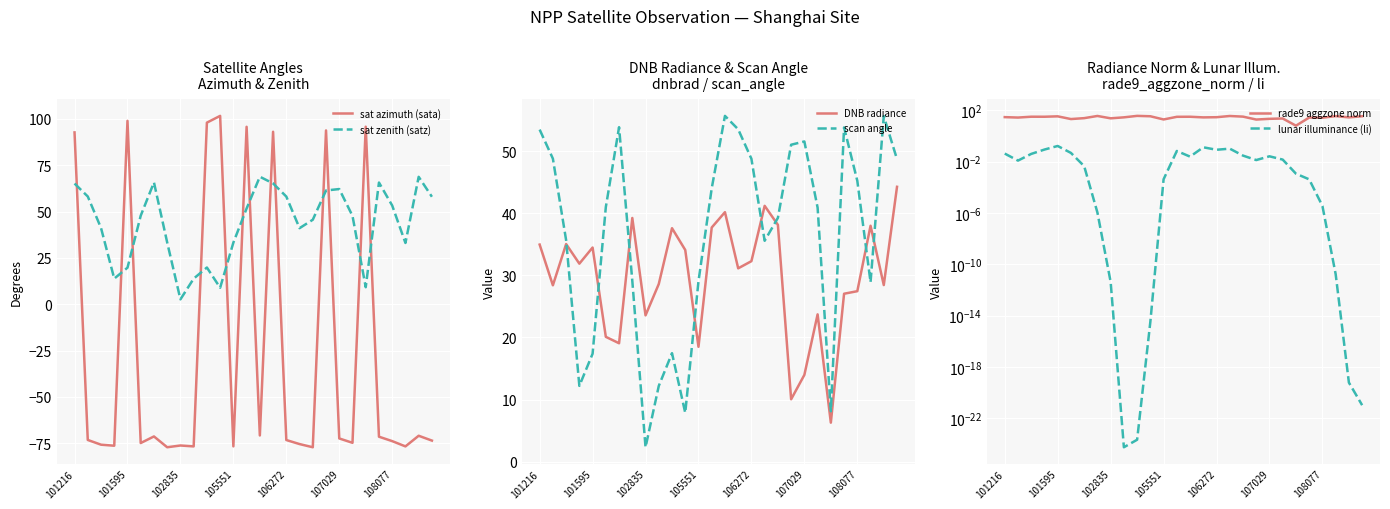

After their last crossing, which series has the higher values: sat zenith (satz) or sat azimuth (sata)?

sat zenith (satz)